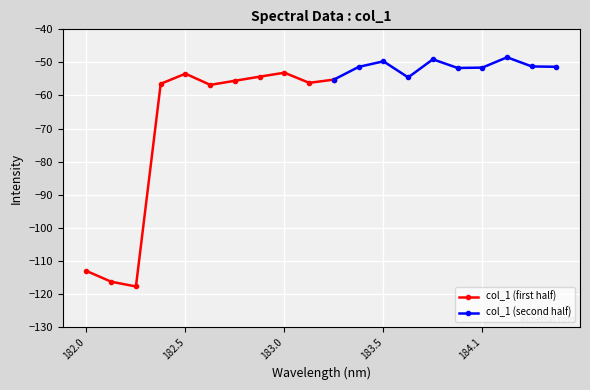

Where is the first local maximum?

182.498667305